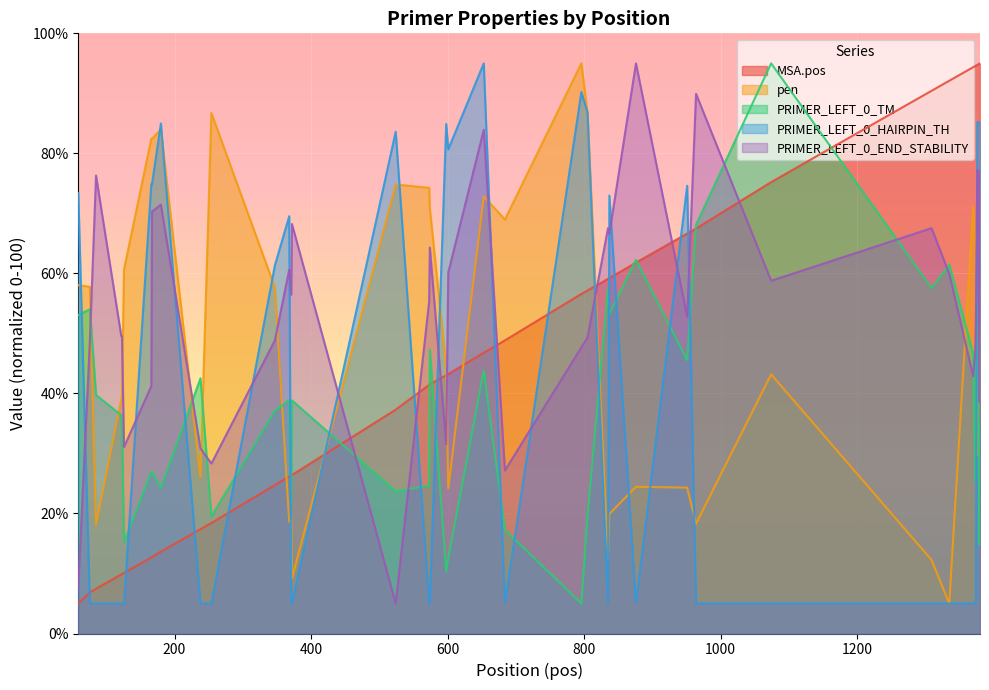

What is the difference between the maximum and minimum values in the PRIMER_LEFT_0_TM series?

90.0